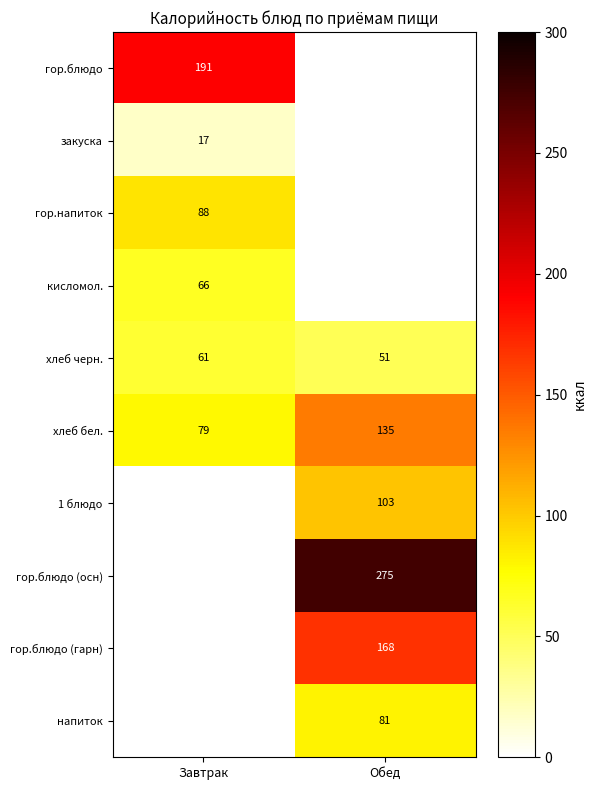

What is the difference between the хлеб черн. values at Завтрак and Обед?

10